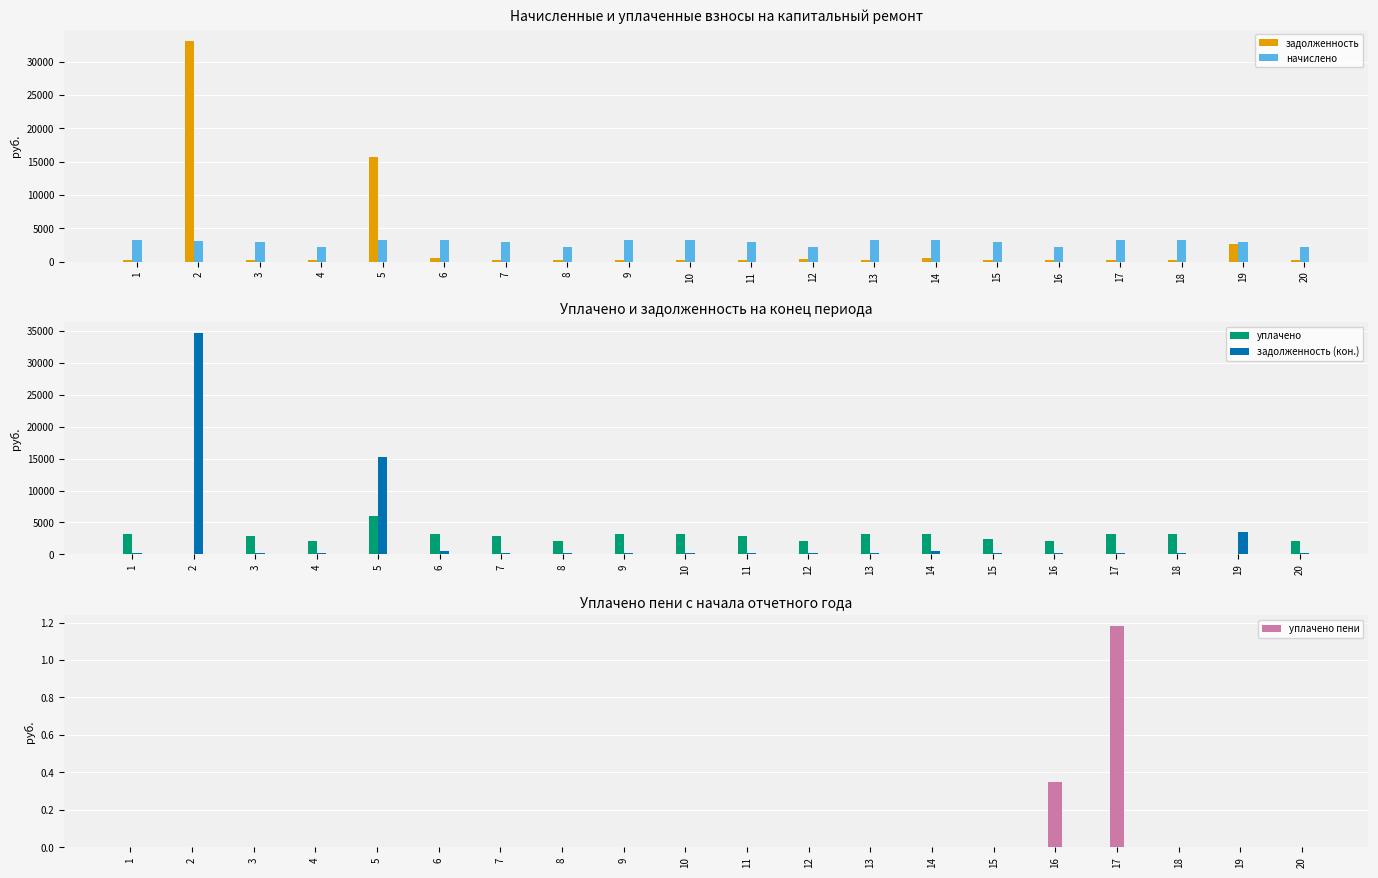

What is the spread (max minus min) of values at 10?

3193.3